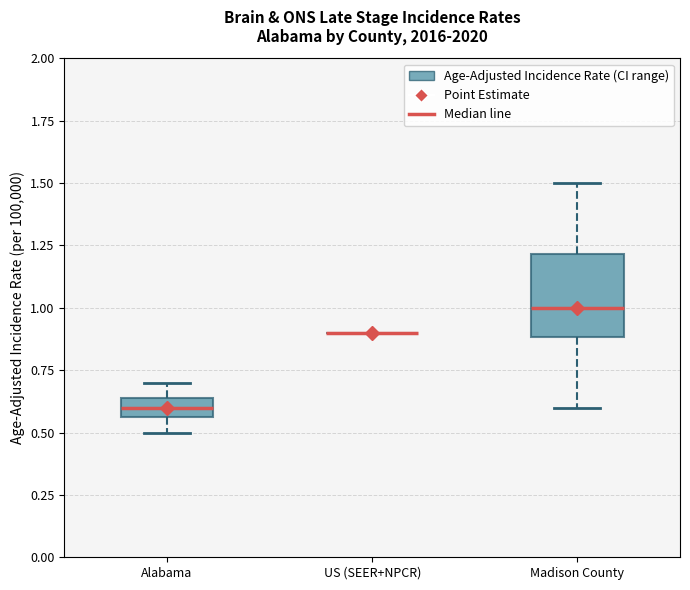

Comparing the boxes themselves (not the whiskers), which one is the tallest?

Madison County